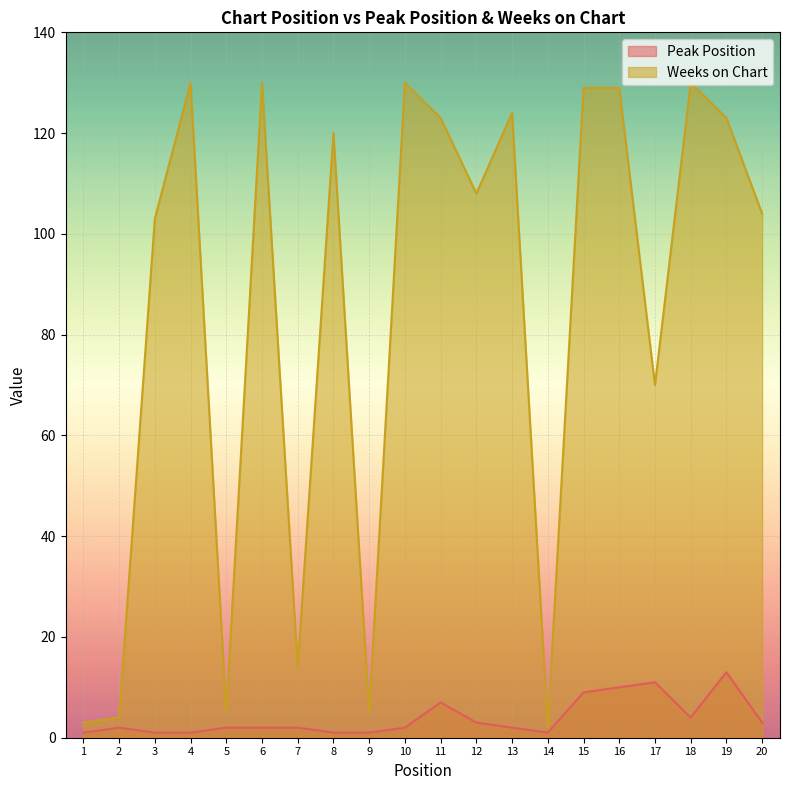

Reading right to left, extract all data points from this chart.

Peak Position: 3	13	4	11	10	9	1	2	3	7	2	1	1	2	2	2	1	1	2	1
Weeks on Chart: 104	123	130	70	129	129	2	124	108	123	130	5	120	14	130	5	130	103	4	3